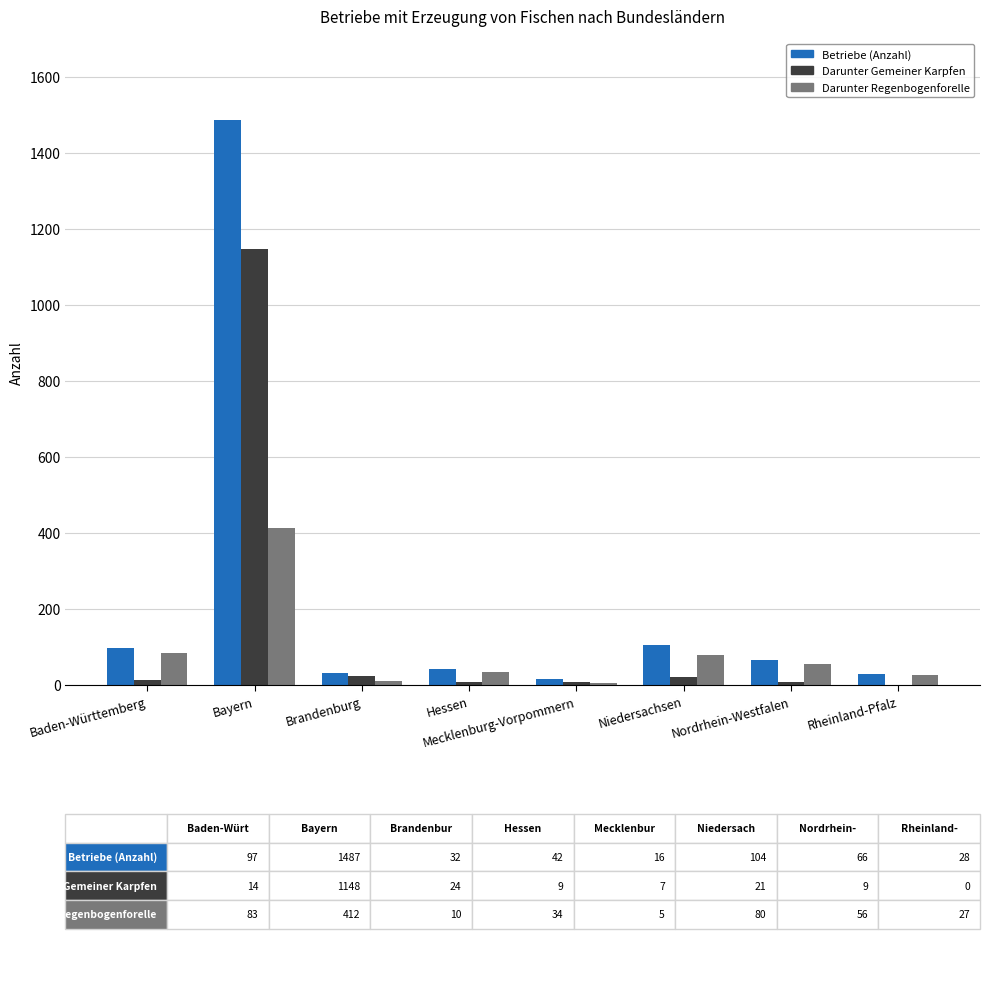

Is it true that Darunter Regenbogenforelle equals 412 at Bayern?

True